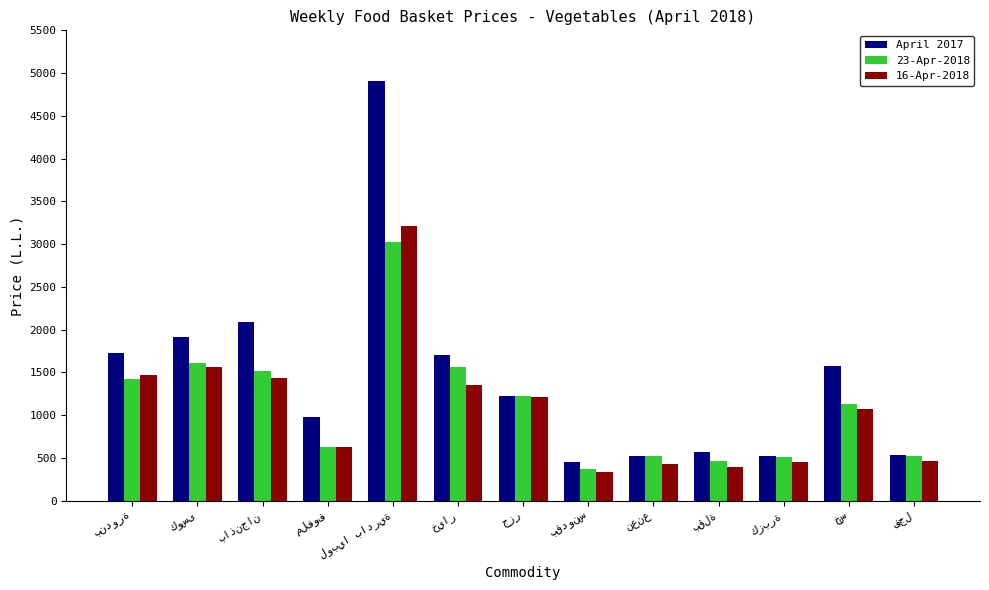

Which series has the largest range (max minus min)?

April 2017